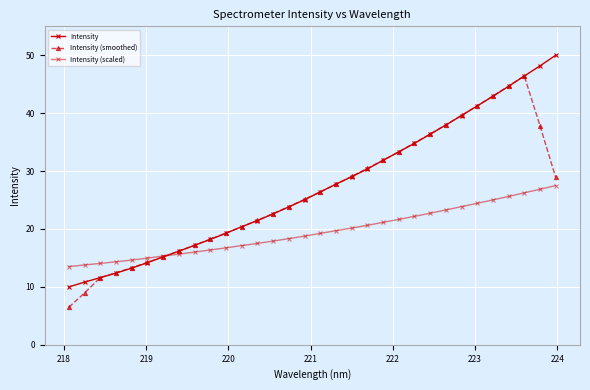

True or false: Intensity (smoothed) and Intensity cross at least once.

True